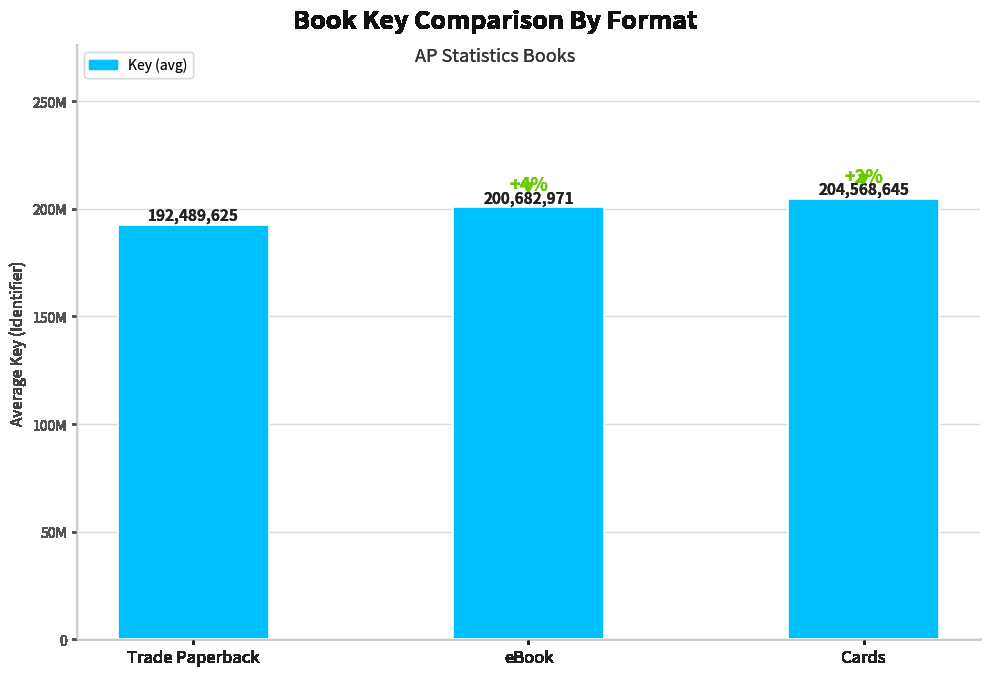

Rank the categories by value from highest to lowest.

Cards, eBook, Trade Paperback